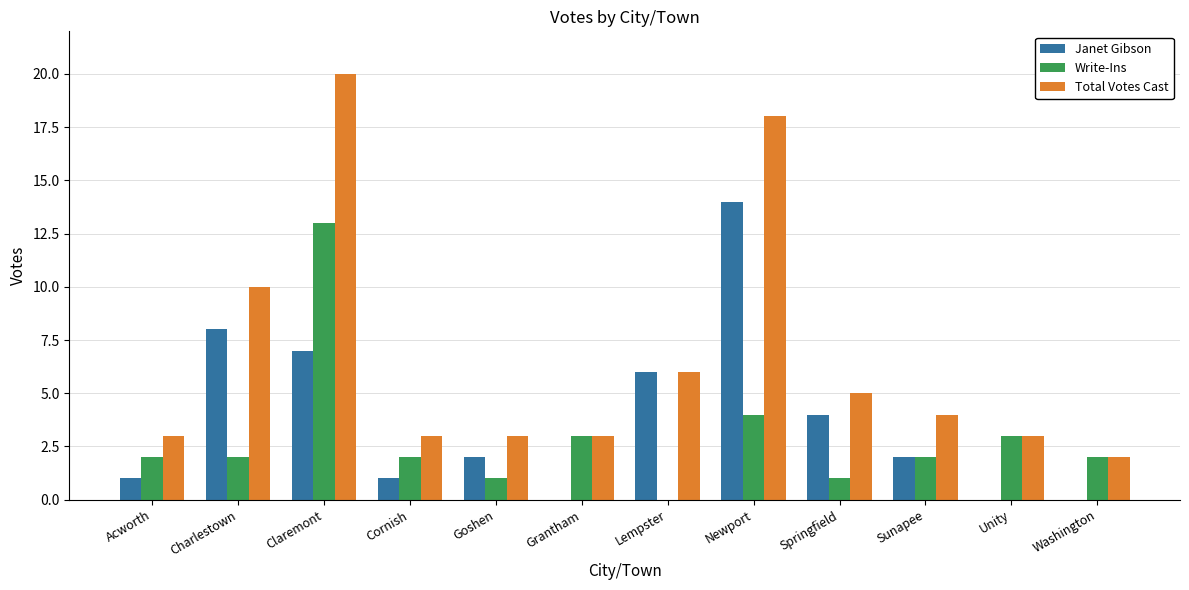

Which label corresponds to the largest value in the chart?

Claremont